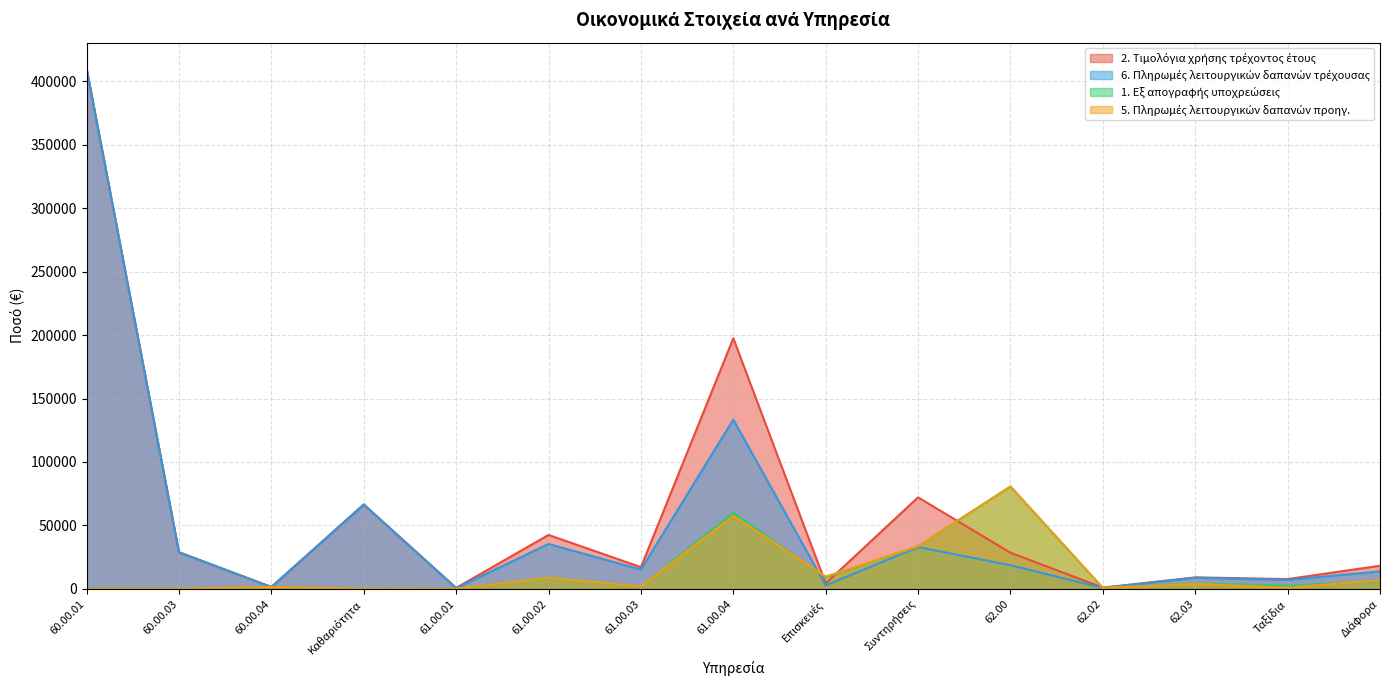

What is the maximum value for 6. Πληρωμές λειτουργικών δαπανών τρέχουσας?

410131.7